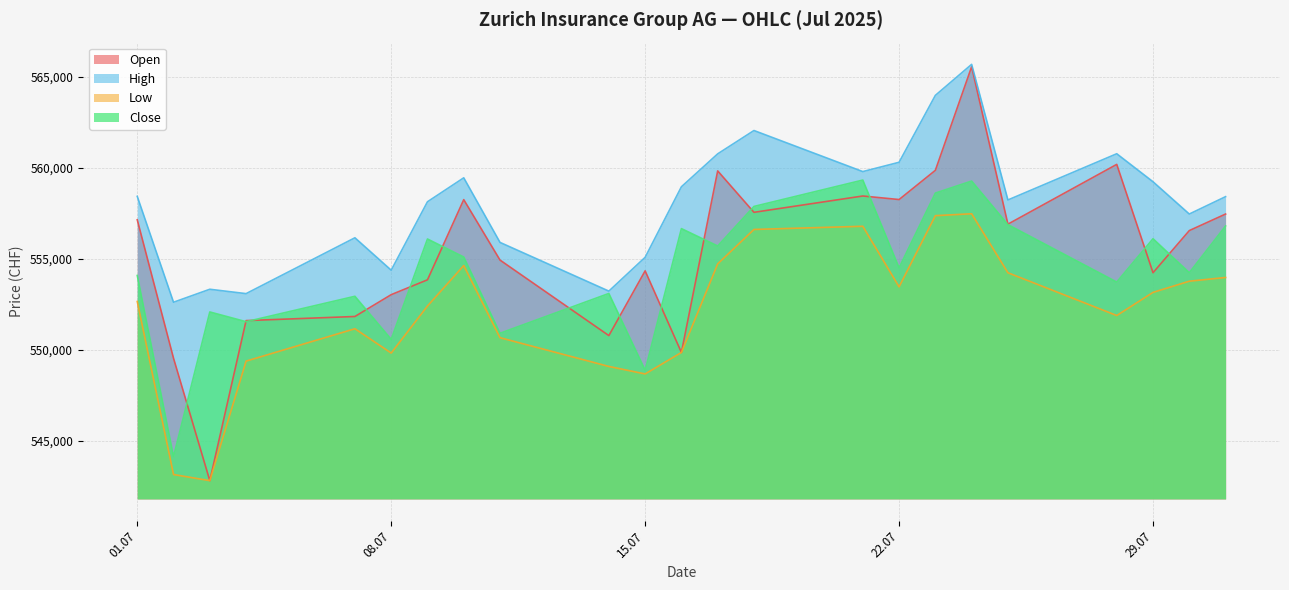

List the series in order of their overall mean, highest first.

High, Open, Close, Low